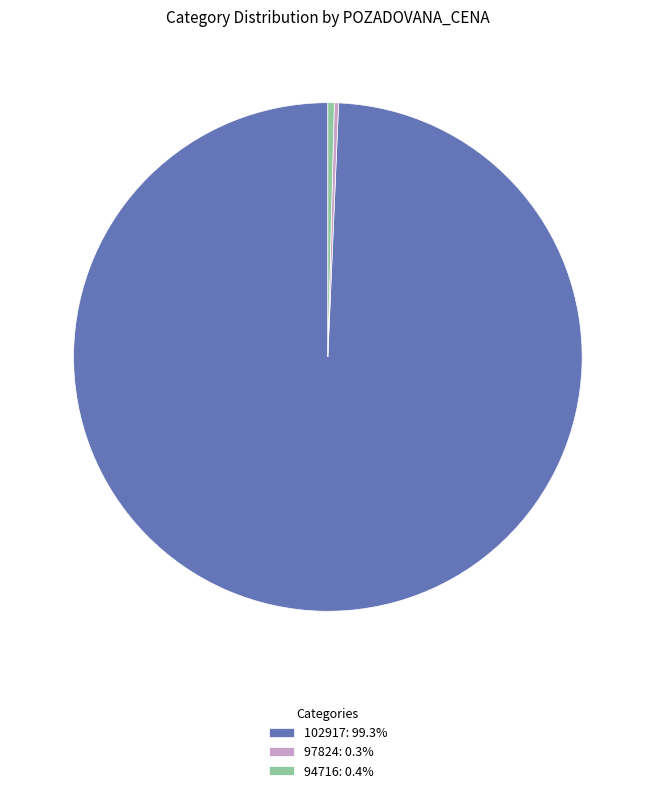

Which slice is the largest?

102917